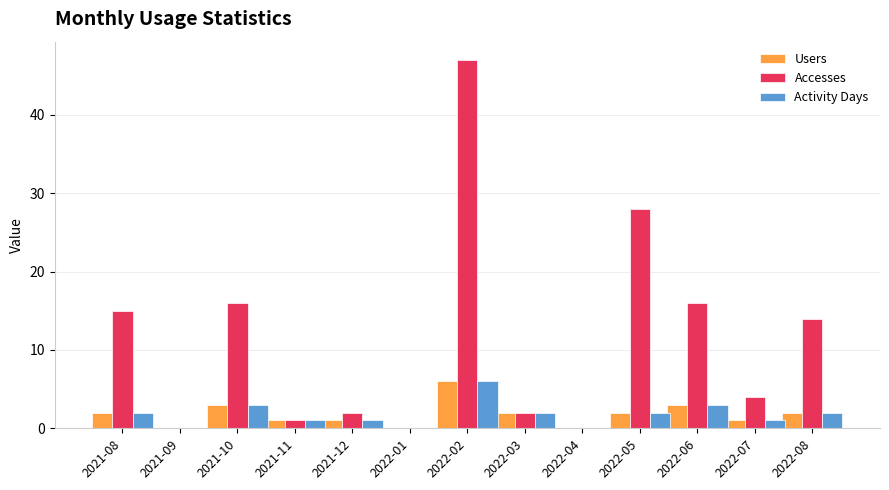

Count the number of categories in the chart.

13